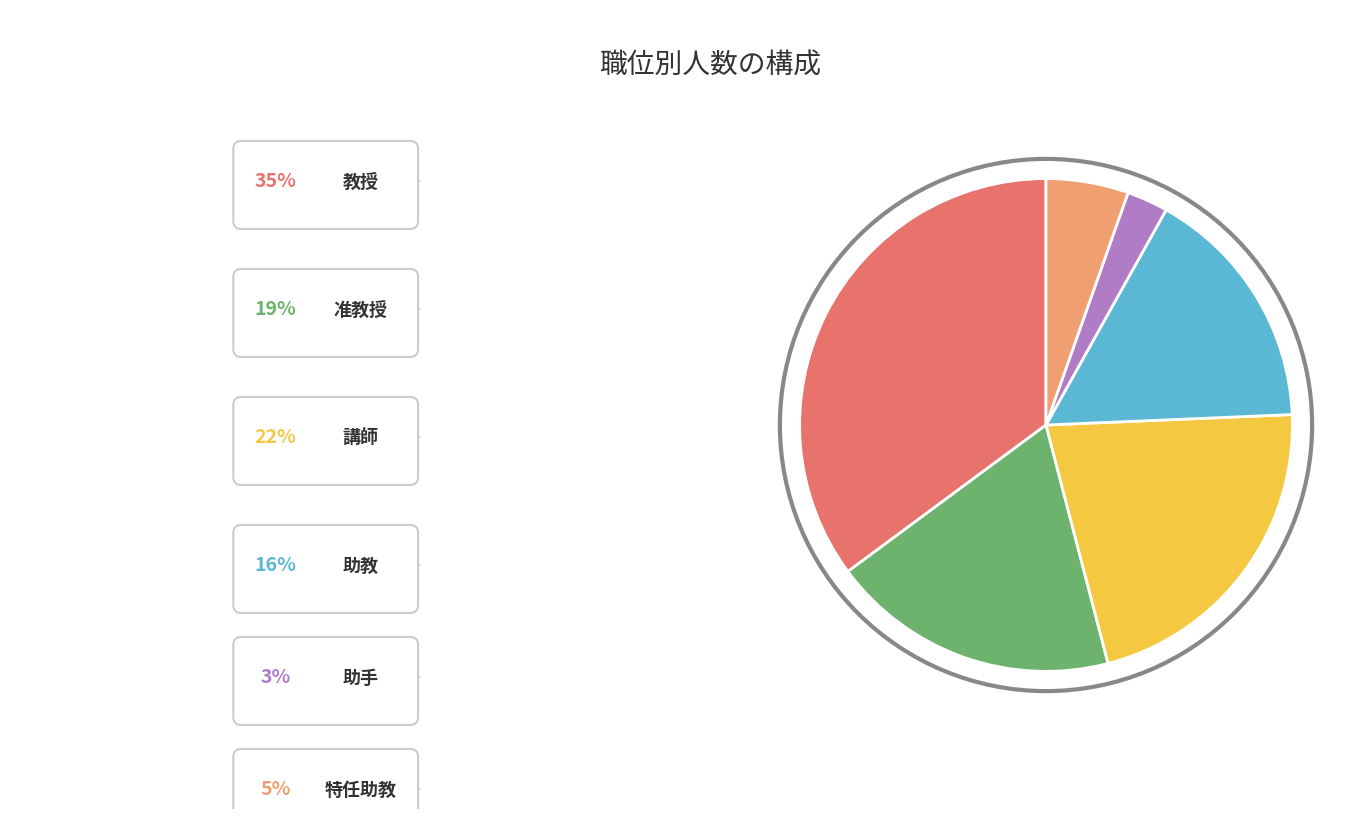

What percentage do 特任助教 and 助教 together represent?

21.6%